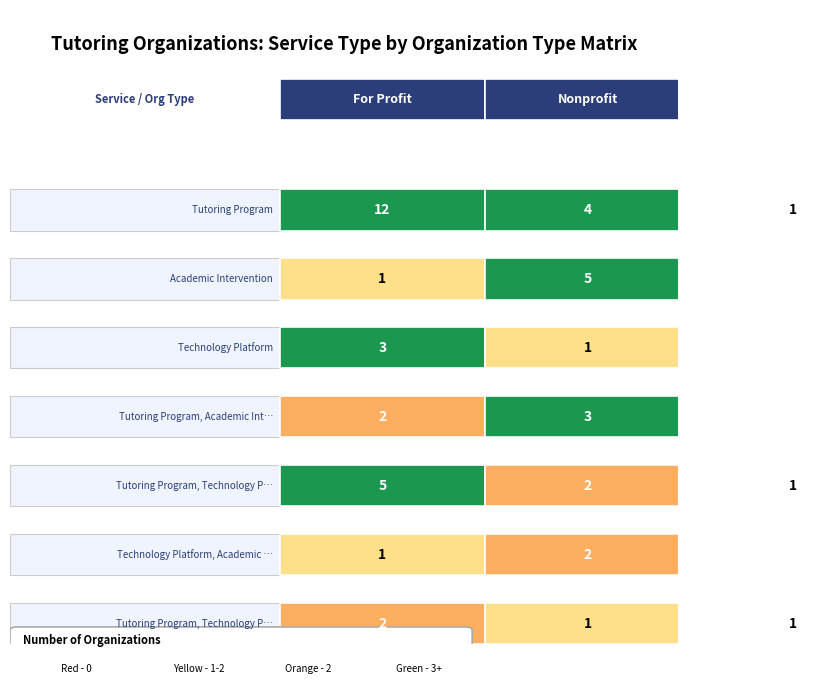

Reading left to right, list all the values displayed in this chart.

For Profit: 0=12	1=1	2=3	3=2	4=5	5=1	6=2
Nonprofit: 0=4	1=5	2=1	3=3	4=2	5=2	6=1
Unknown: 0=1	1=0	2=0	3=0	4=1	5=0	6=1